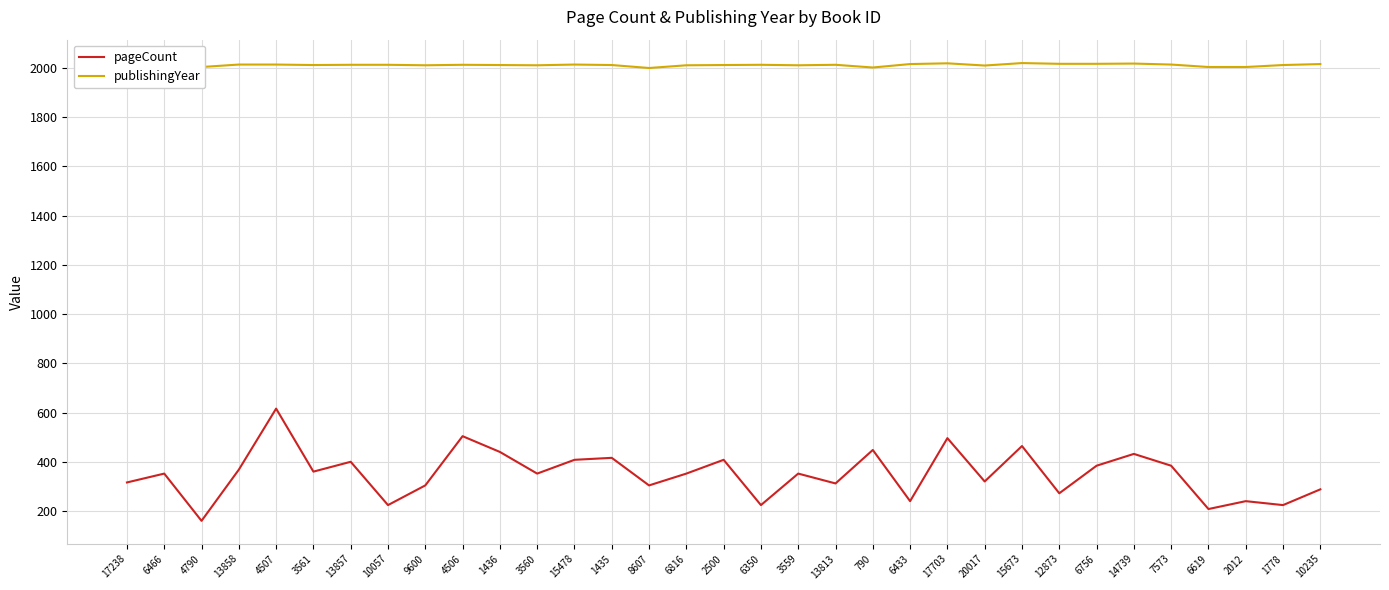

How many interior local valleys does the publishingYear series have?

8